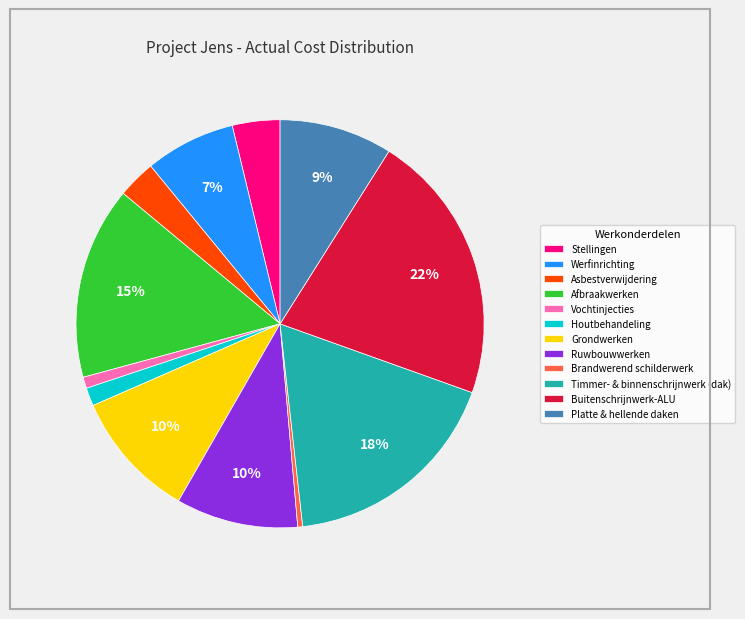

To the nearest percent, what is the average slice percentage?

8%